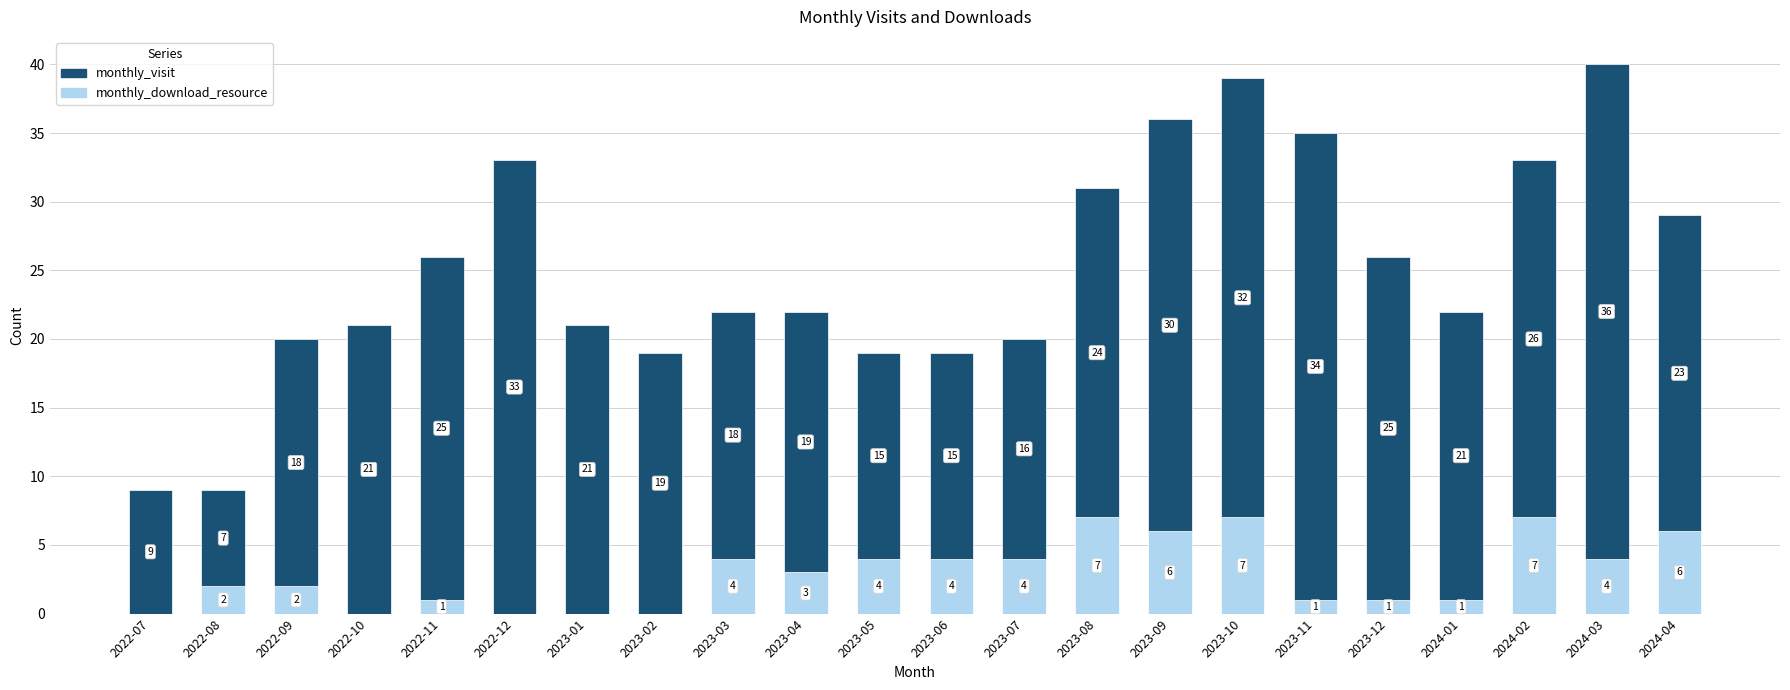

How many monthly_download_resource values are between 1 and 4?

12